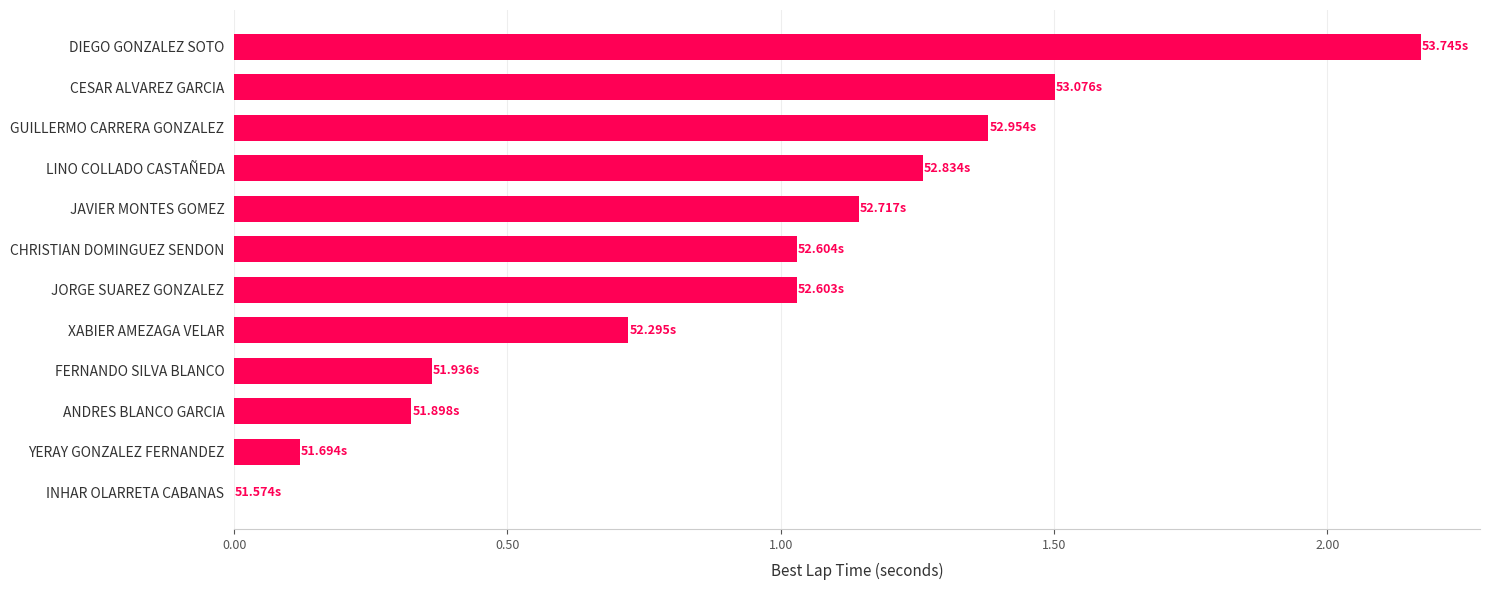

Count the number of data series in this chart.

1